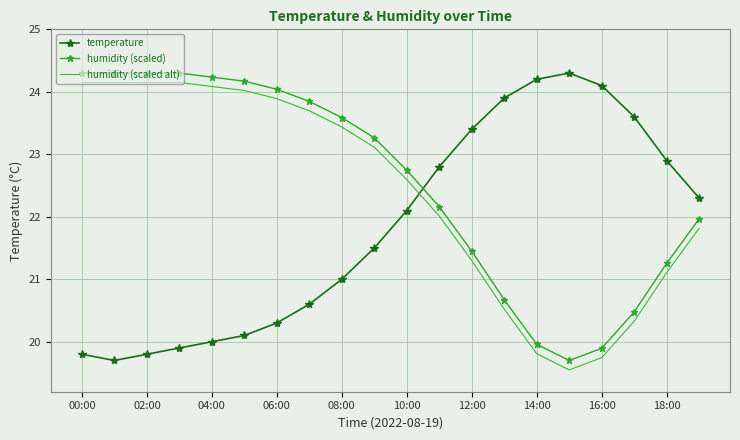

What is the greatest value displayed?

24.3